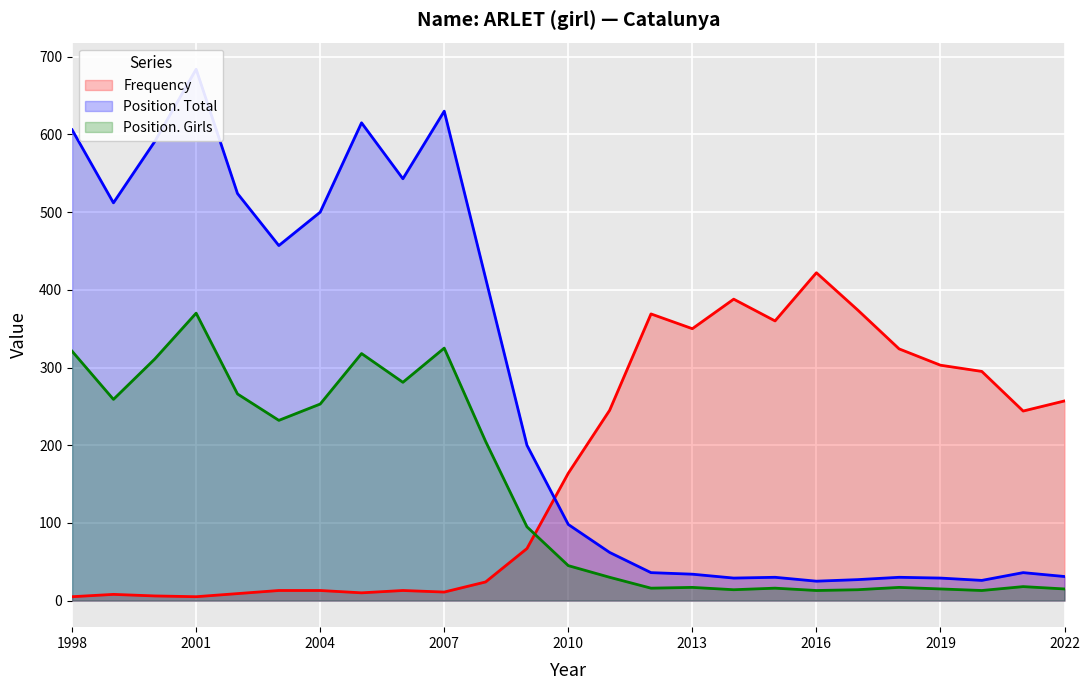

True or false: Position. Girls and Position. Total cross at least once.

False